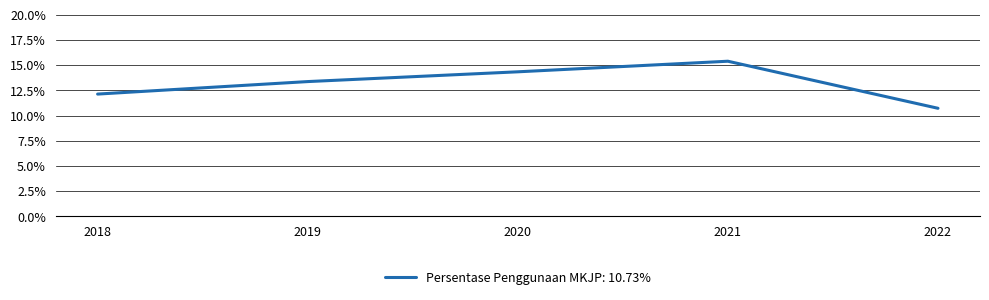

Is this an area chart (filled region under the line)?

No